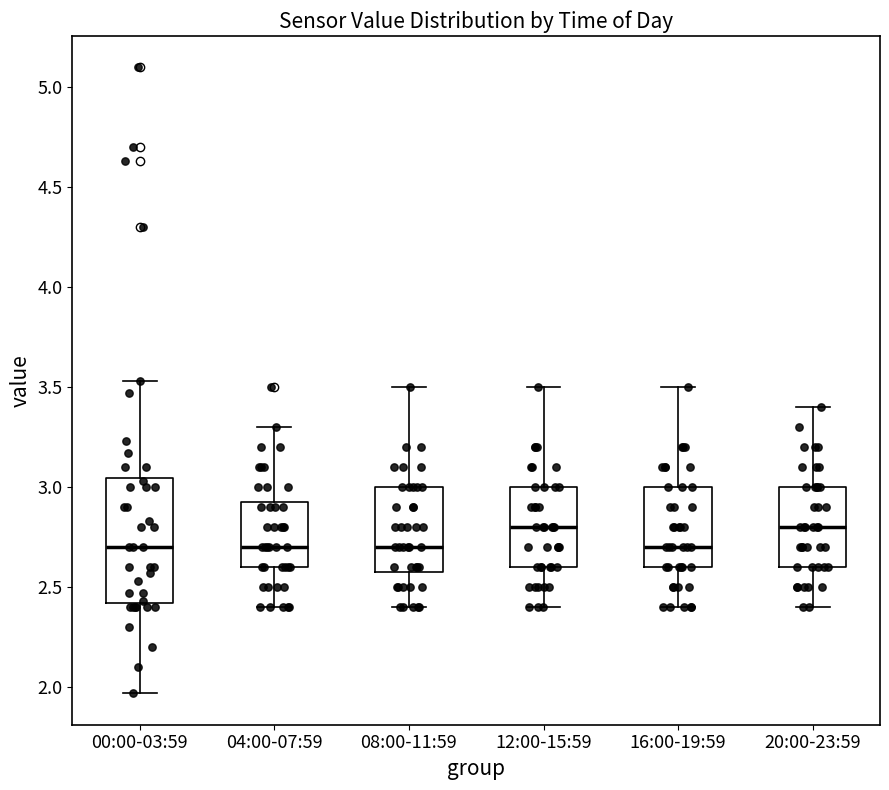

Reading left to right, read every box against the y-axis: the position of its median line, the range the box covers, and the ends of its whiskers. The values are not printed on the chart, so give them approximately, as read against the axis.

00:00-03:59: median 2.70, box 2.40 to 3.05, whiskers 1.95 to 3.55
04:00-07:59: median 2.70, box 2.60 to 2.95, whiskers 2.40 to 3.30
08:00-11:59: median 2.70, box 2.60 to 3.00, whiskers 2.40 to 3.50
12:00-15:59: median 2.80, box 2.60 to 3.00, whiskers 2.40 to 3.50
16:00-19:59: median 2.70, box 2.60 to 3.00, whiskers 2.40 to 3.50
20:00-23:59: median 2.80, box 2.60 to 3.00, whiskers 2.40 to 3.40